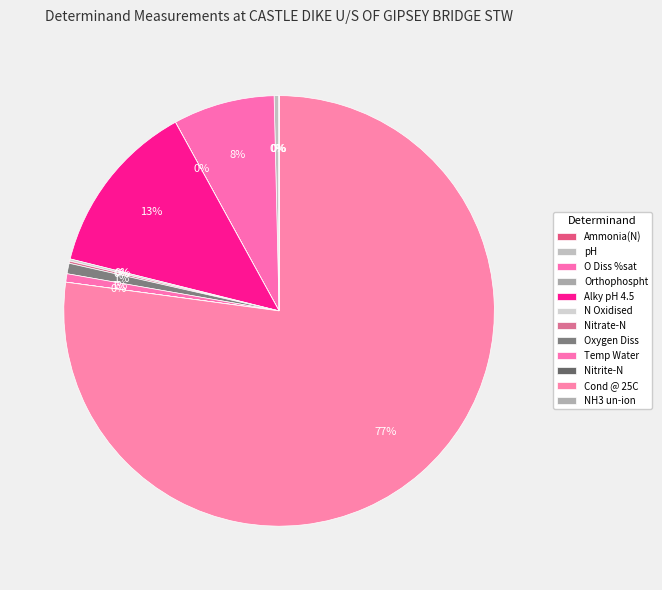

Which category has the smallest portion of the pie?

NH3 un-ion